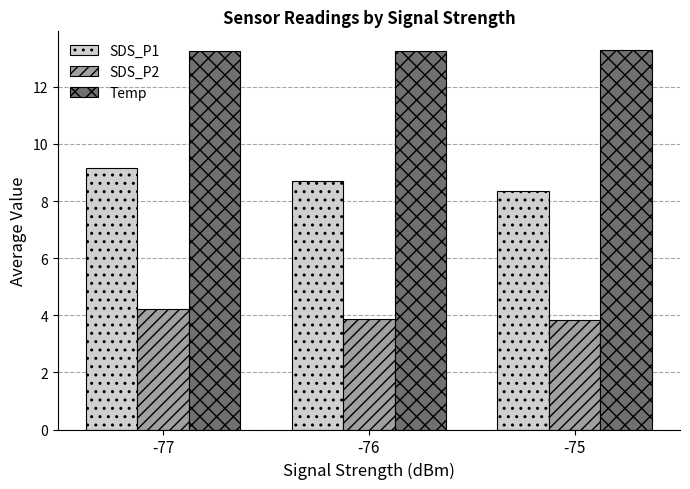

At how many categories does at least one series exceed 7?

3